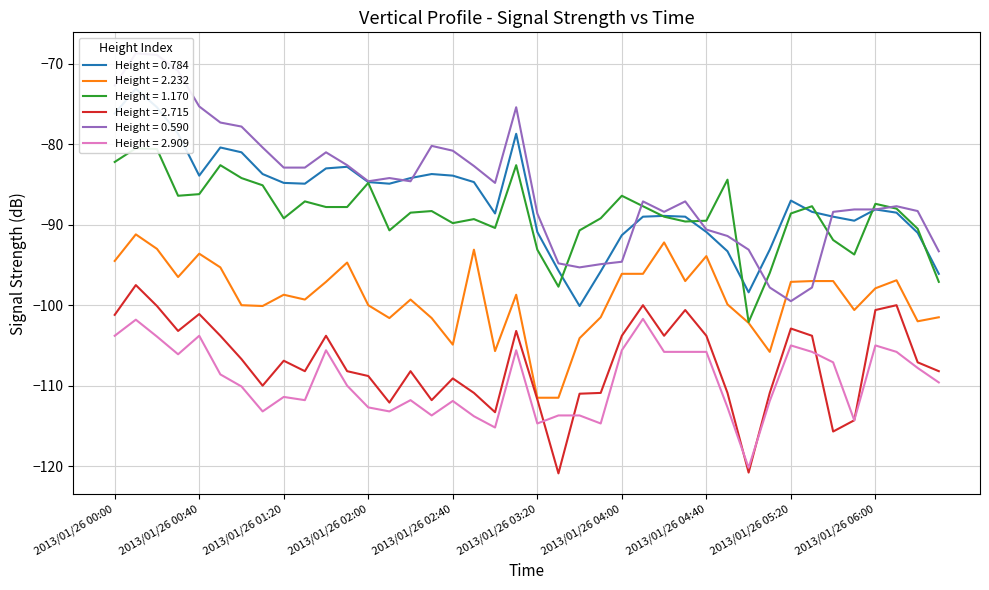

Is it true that Height = 2.909 equals -105.0 at 2013/01/26 05:20?

True